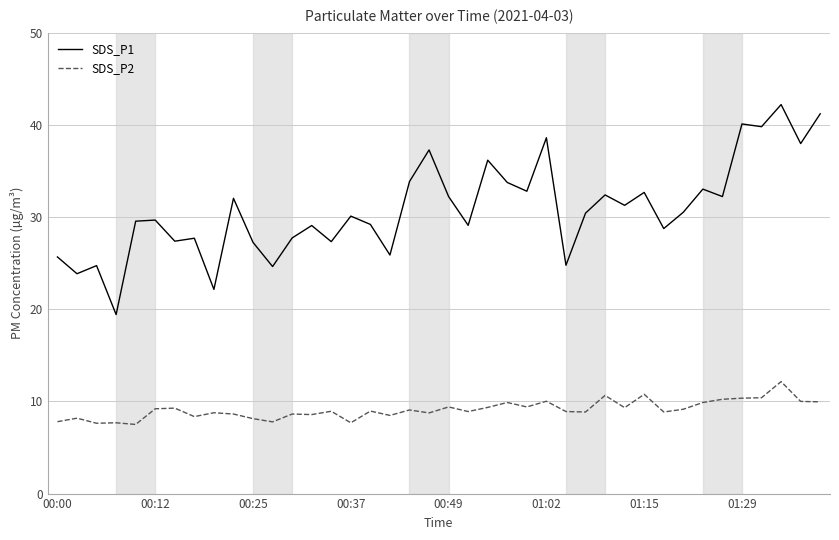

Count the number of categories in the chart.

40